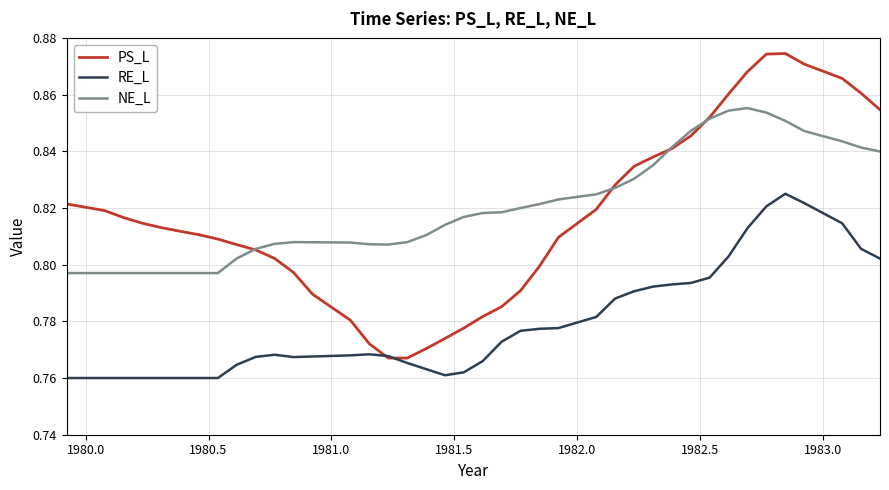

How many RE_L values are between 0 and 1?

40